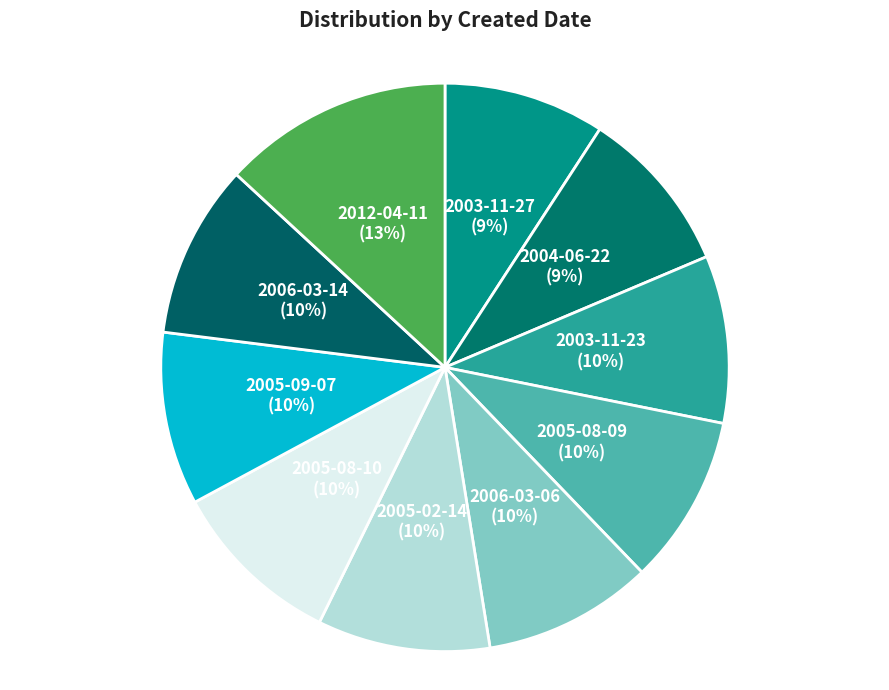

To the nearest percent, what is the combined percentage of 2003-11-23 and 2012-04-11?

23%